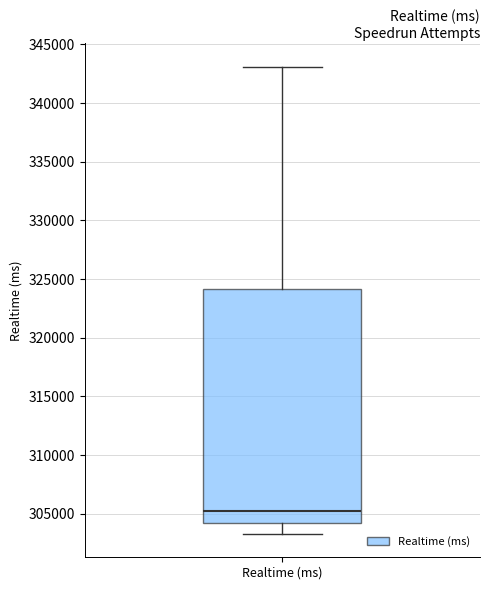

Transcribe this box plot: give where the median line is, the range the box spans, and where the two whiskers end, as read against the y-axis. The values are not printed on the chart, so give them approximately, as read against the axis.

median 305000, box 304500 to 324000, whiskers 303500 to 343000